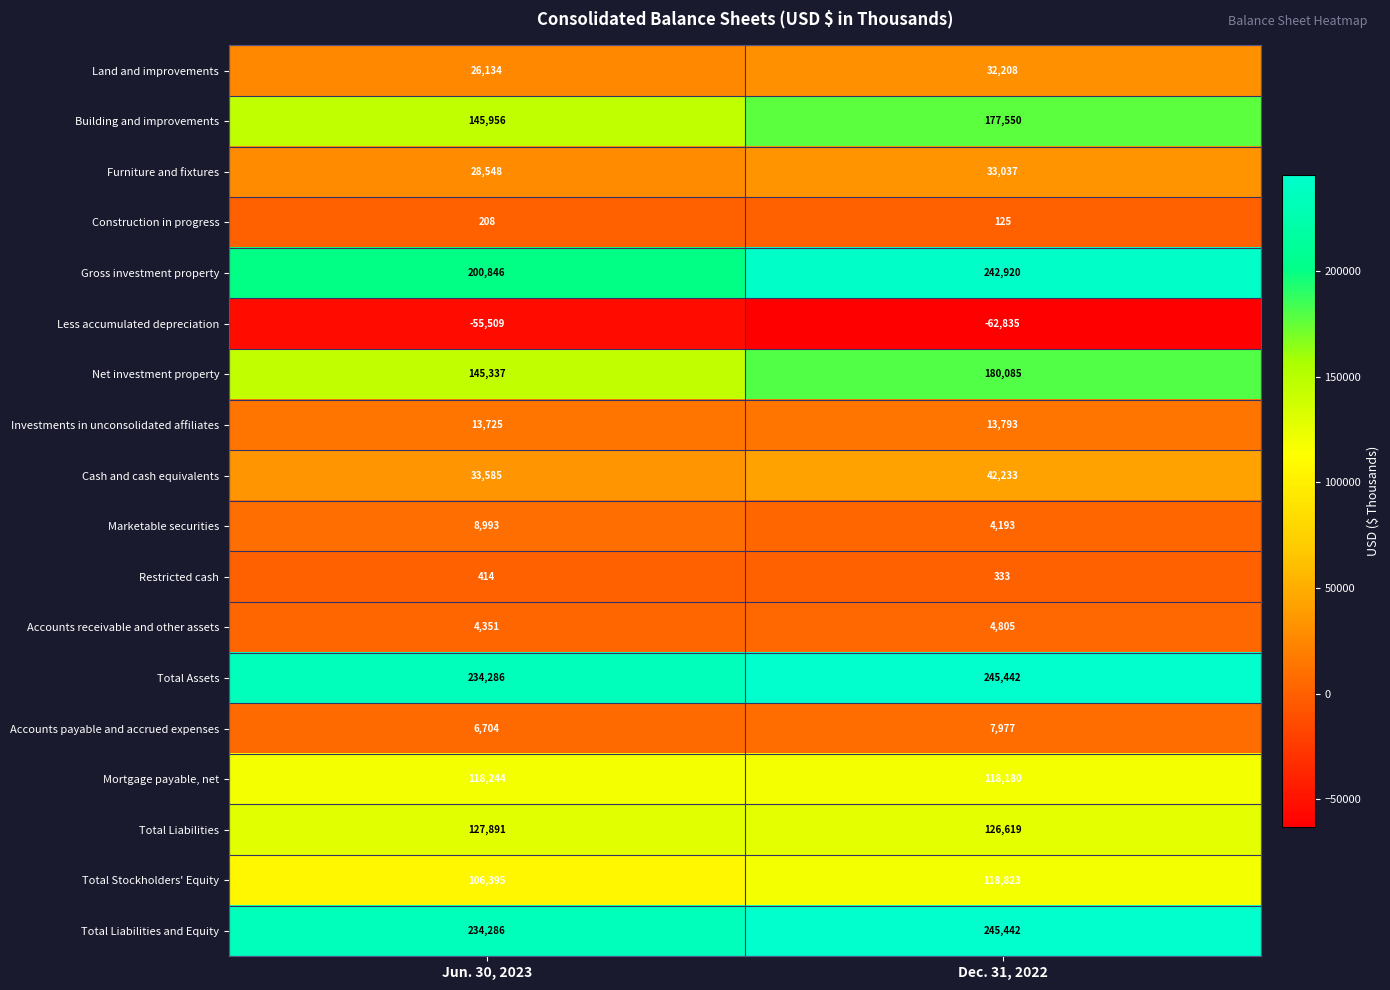

What is the difference between the highest and lowest values at Dec. 31, 2022?

308277